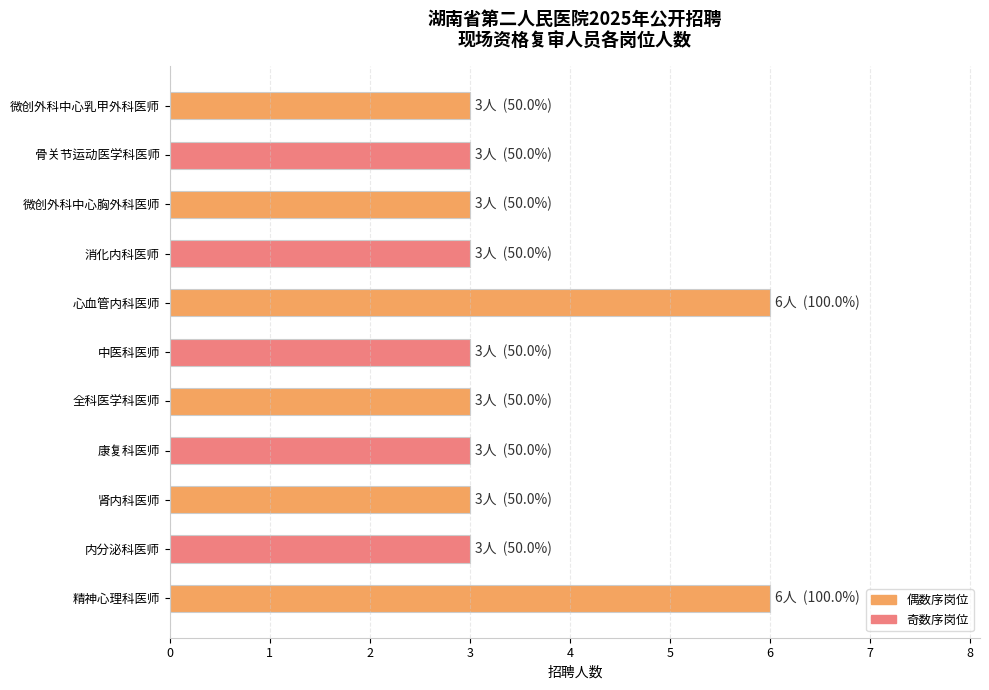

Approximately how many times larger is the value at 康复科医师 compared to 微创外科中心乳甲外科医师?

1.0